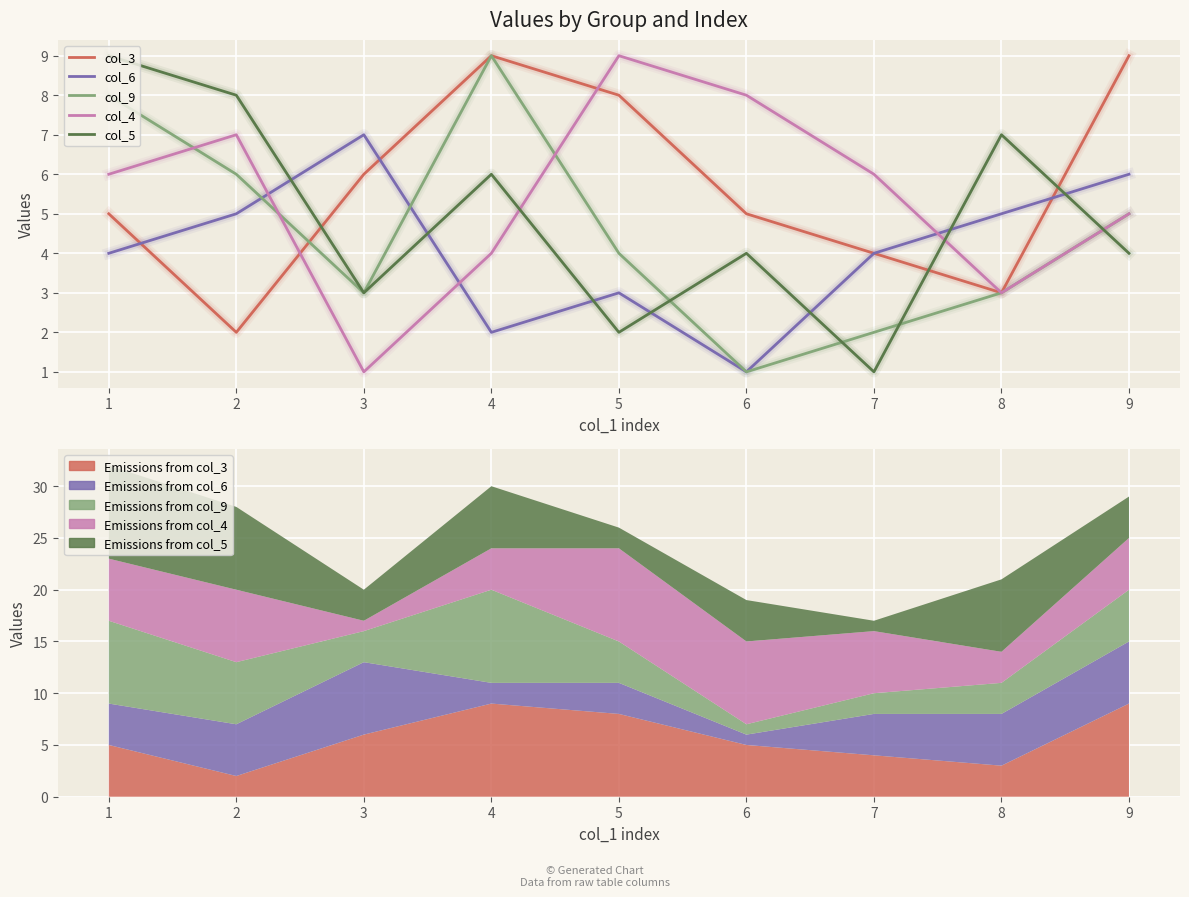

At how many categories does at least one series exceed 3?

9